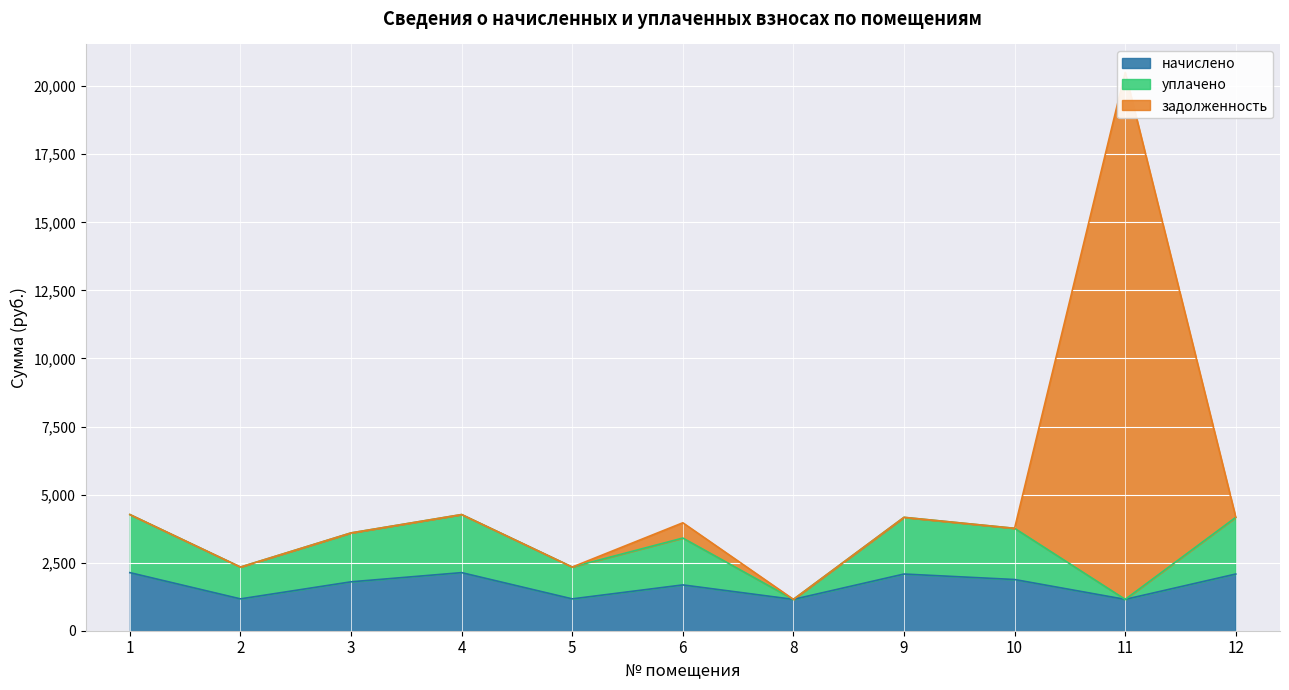

Where does the задолженность series first go above 3964?

1